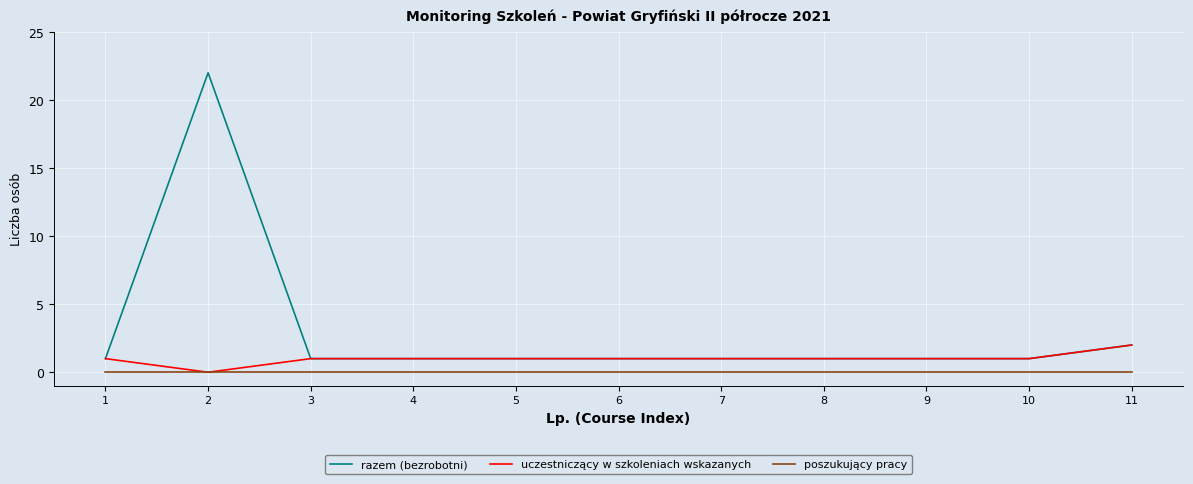

Reading left to right, transcribe all the data shown in this chart.

razem (bezrobotni): 1=1	2=22	3=1	4=1	5=1	6=1	7=1	8=1	9=1	10=1	11=2
uczestniczący w szkoleniach wskazanych: 1=1	2=0	3=1	4=1	5=1	6=1	7=1	8=1	9=1	10=1	11=2
poszukujący pracy: 1=0	2=0	3=0	4=0	5=0	6=0	7=0	8=0	9=0	10=0	11=0